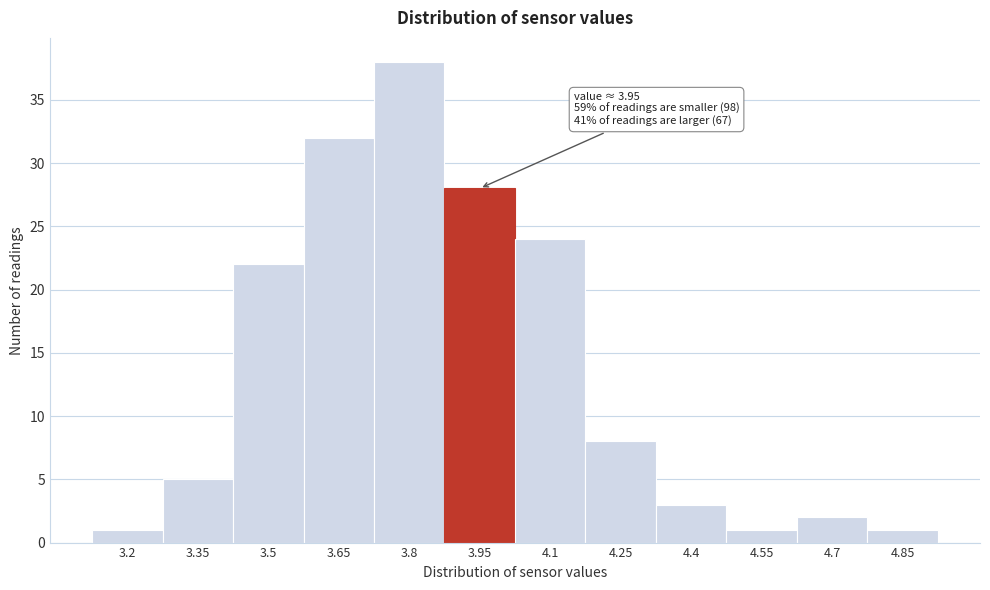

Reading left to right, list all the values displayed in this chart.

1	5	22	32	38	28	24	8	3	1	2	1